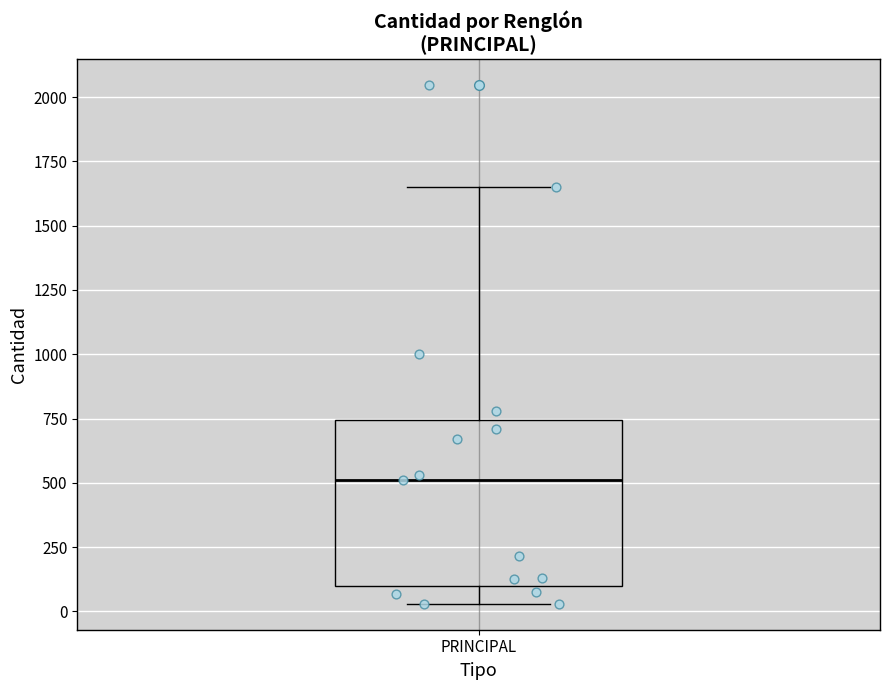

Transcribe this box plot: give where the median line is, the range the box spans, and where the two whiskers end, as read against the y-axis. The values are not printed on the chart, so give them approximately, as read against the axis.

median 500, box 100 to 750, whiskers 50 to 1650